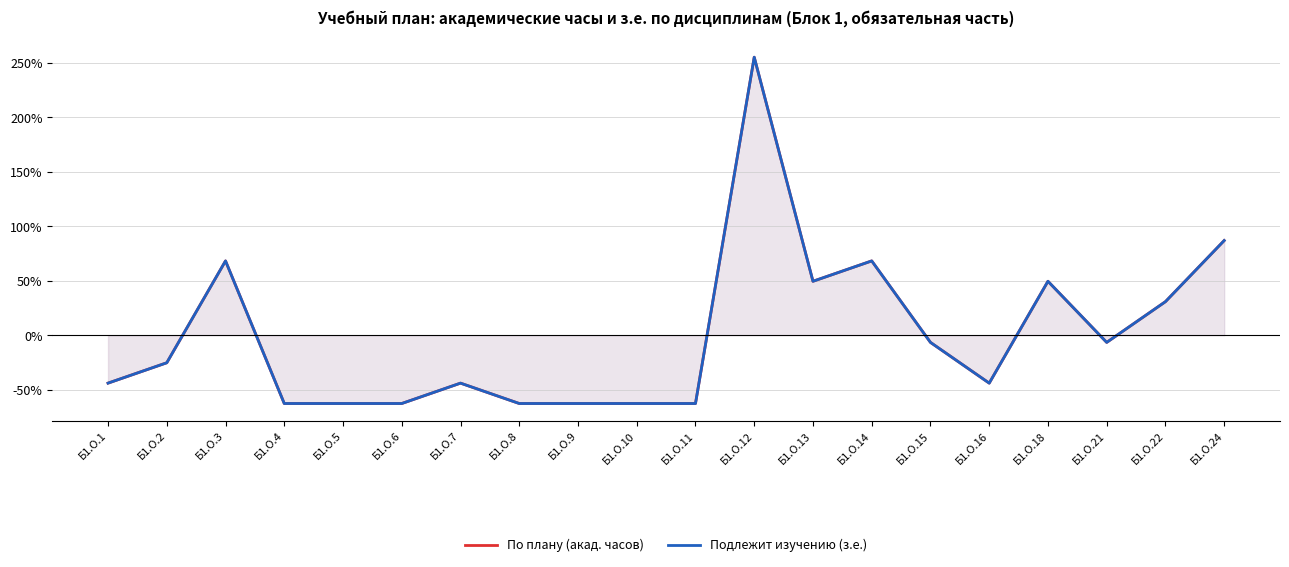

At which label does Подлежит изучению (з.е.) reach its minimum?

Б1.О.4